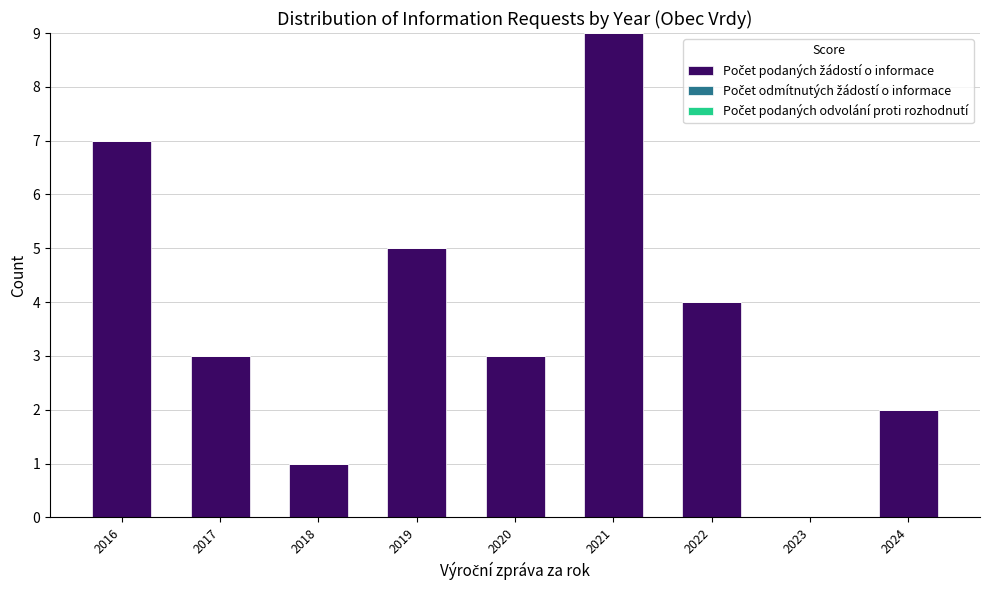

The value at 2019 is 5. True or false?

True